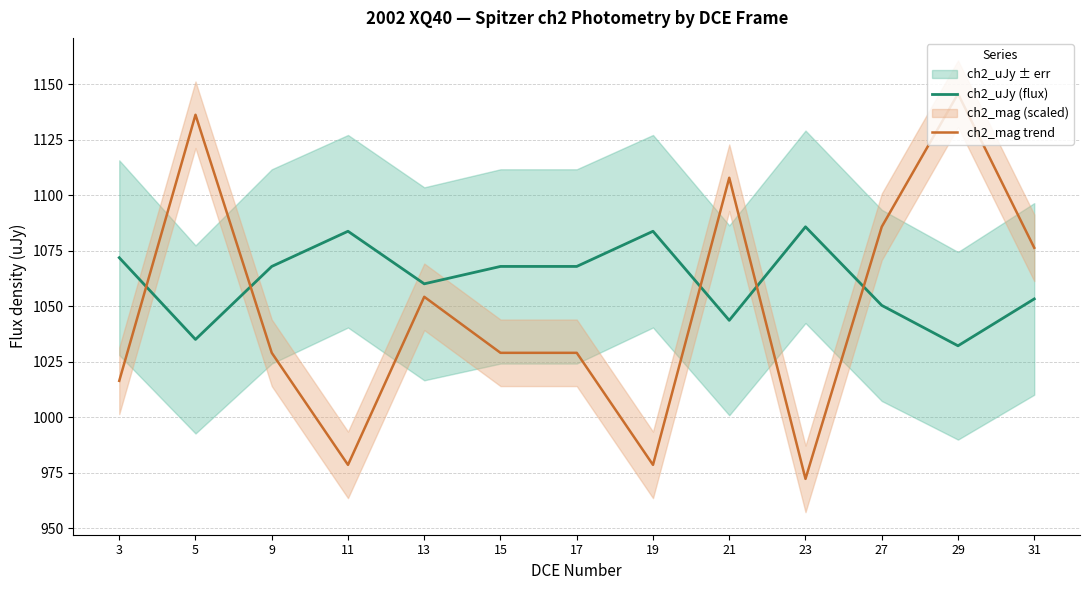

Where is the first local minimum for ch2_uJy (flux)?

5